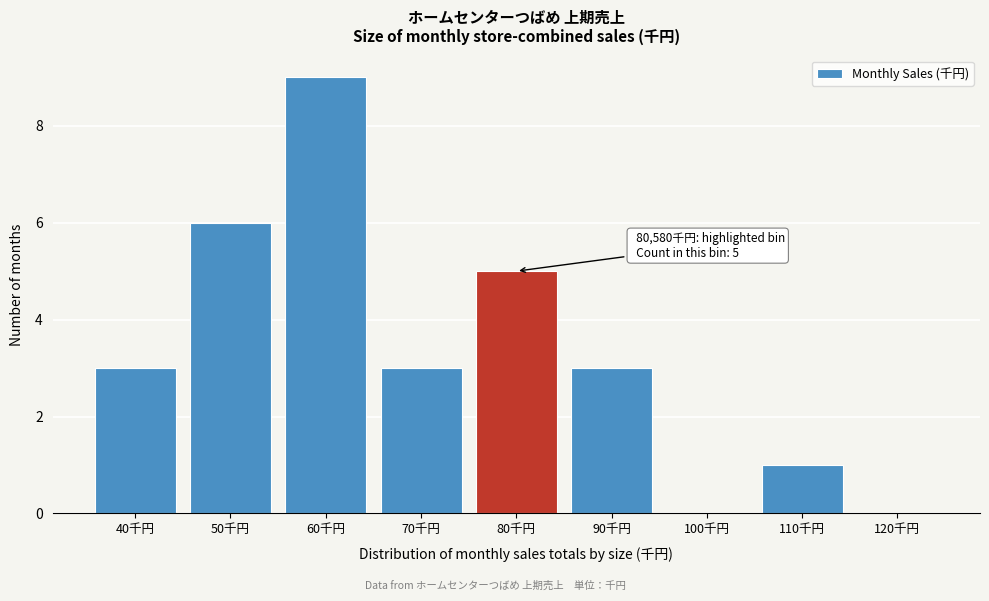

Reading left to right, extract all data points from this chart.

40千円=3	50千円=6	60千円=9	70千円=3	80千円=5	90千円=3	100千円=0	110千円=1	120千円=0